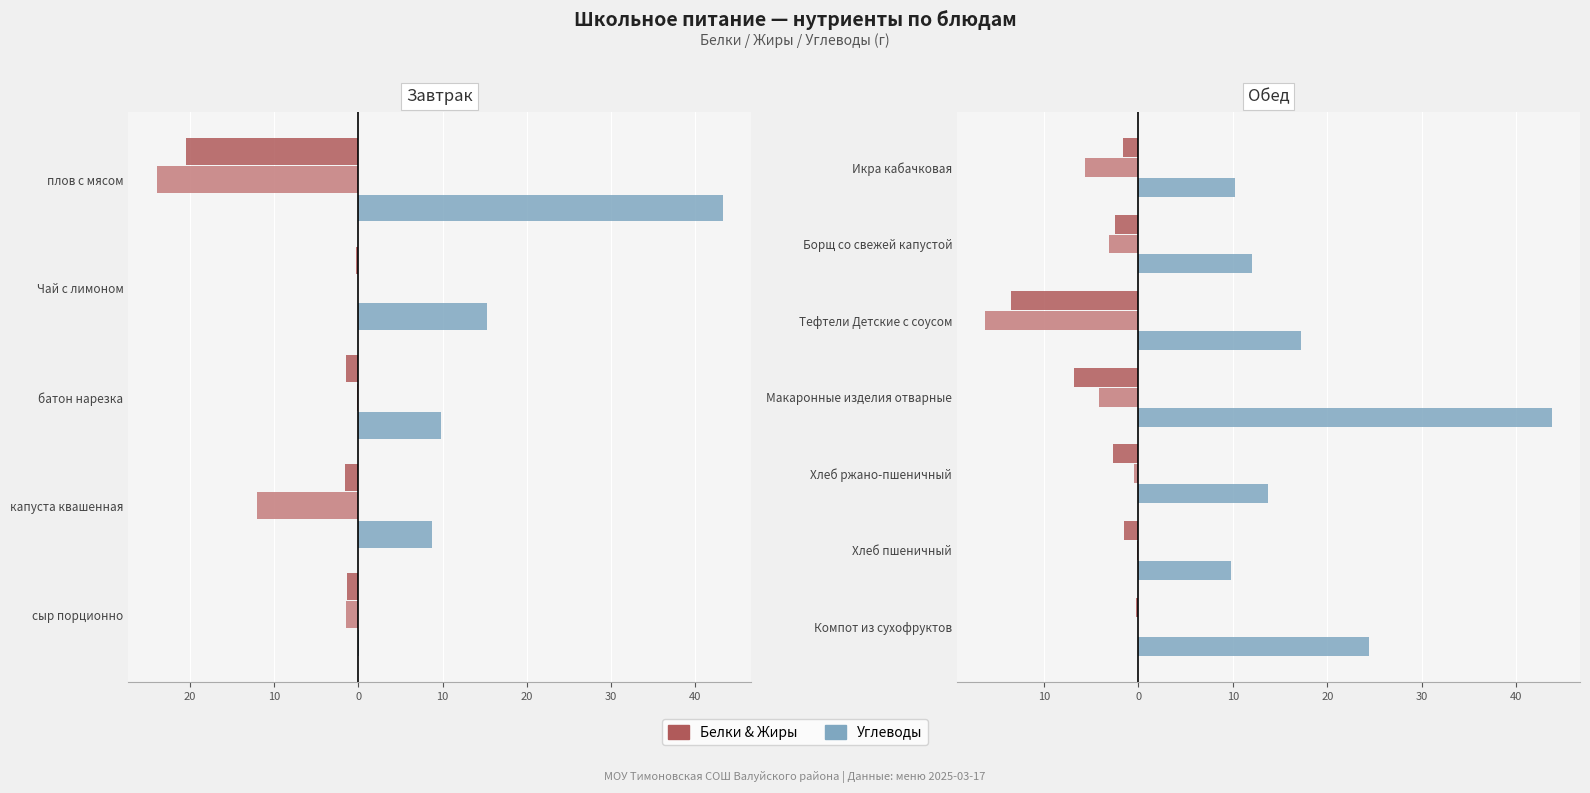

What are all the series names shown in the legend?

Белки, Жиры, Углеводы